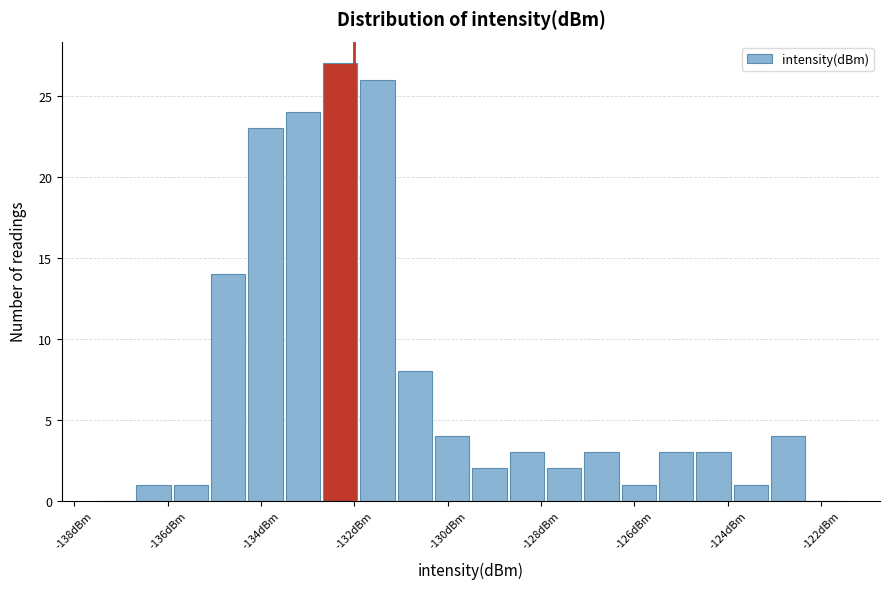

Reading left to right, list every bar in this chart as the range it spans on the x-axis followed by its height. Neither the bar edges nor the heights are printed on the chart, so give them approximately, as read against the axes.

-137.5 to -136.7: 0
-136.7 to -135.9: 1
-135.9 to -135.1: 1
-135.1 to -134.3: 14
-134.3 to -133.5: 23
-133.5 to -132.7: 24
-132.7 to -131.9: 27
-131.9 to -131.1: 26
-131.1 to -130.3: 8
-130.3 to -129.5: 4
-129.5 to -128.7: 2
-128.7 to -127.9: 3
-127.9 to -127.1: 2
-127.1 to -126.3: 3
-126.3 to -125.5: 1
-125.5 to -124.7: 3
-124.7 to -123.9: 3
-123.9 to -123.1: 1
-123.1 to -122.3: 4
-122.3 to -121.5: 0